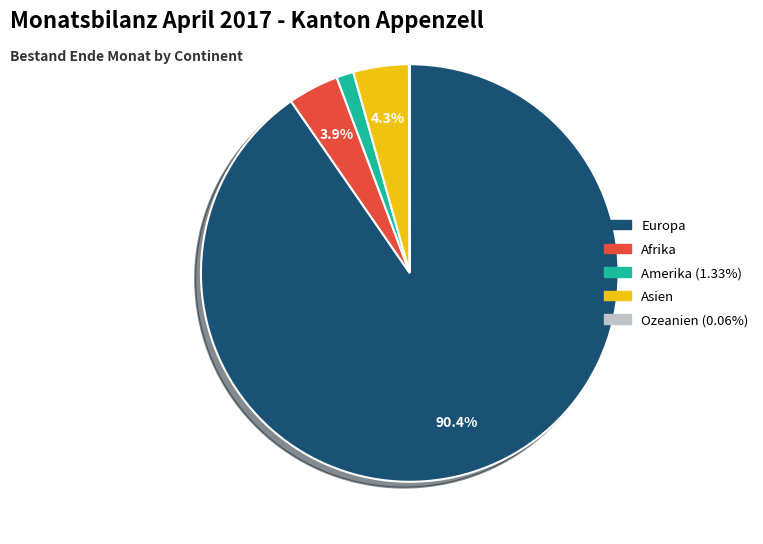

To the nearest percent, what is the average slice percentage?

20%